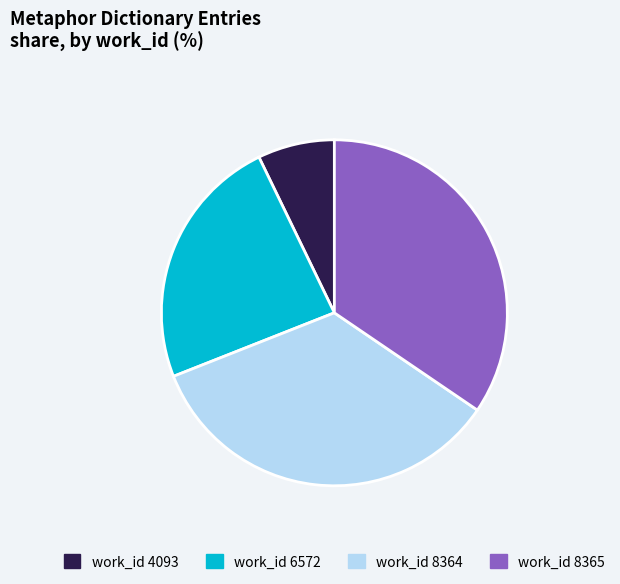

How many slices are in this pie chart?

4